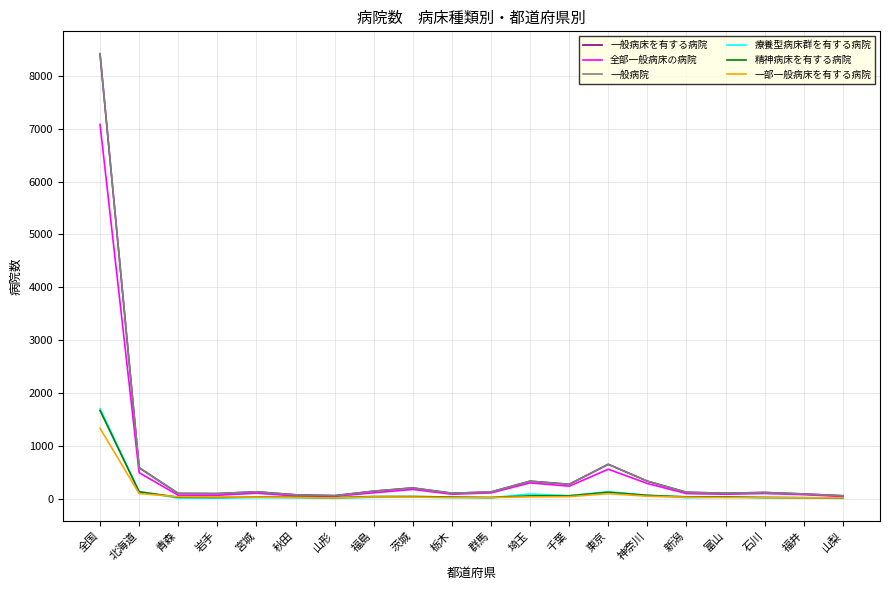

At which category is the sum across all series the highest?

全国